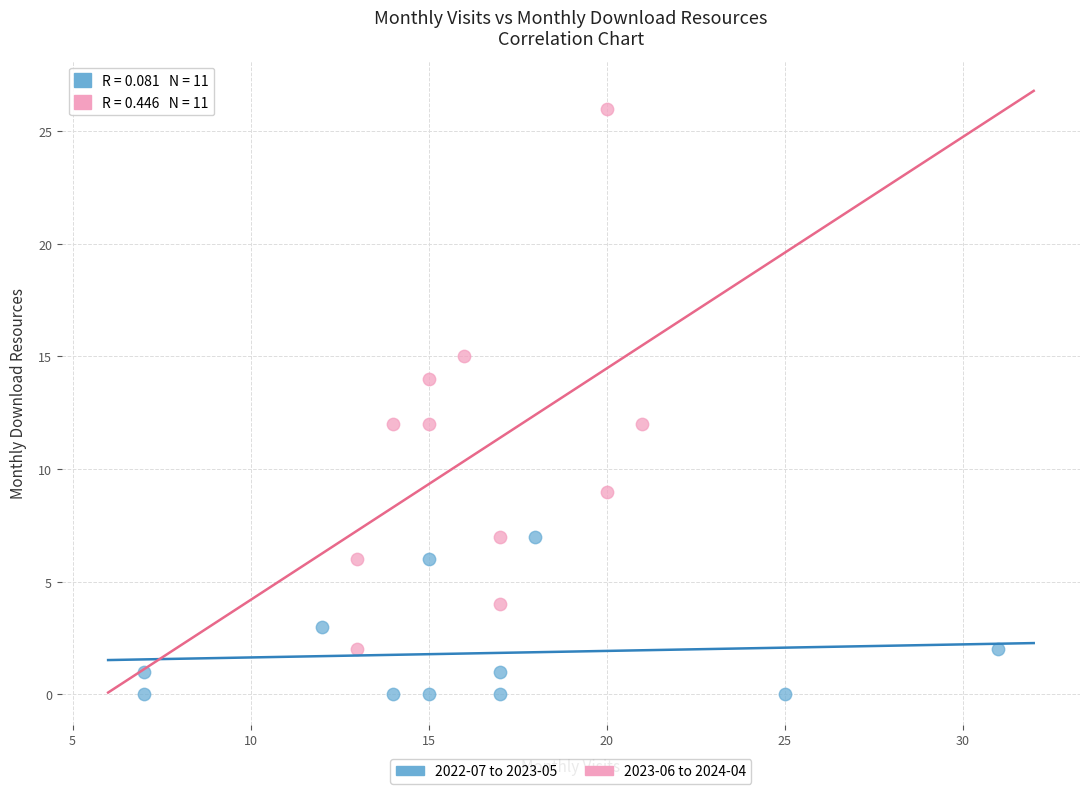

Which series has the widest spread of Y values?

2023-06 to 2024-04